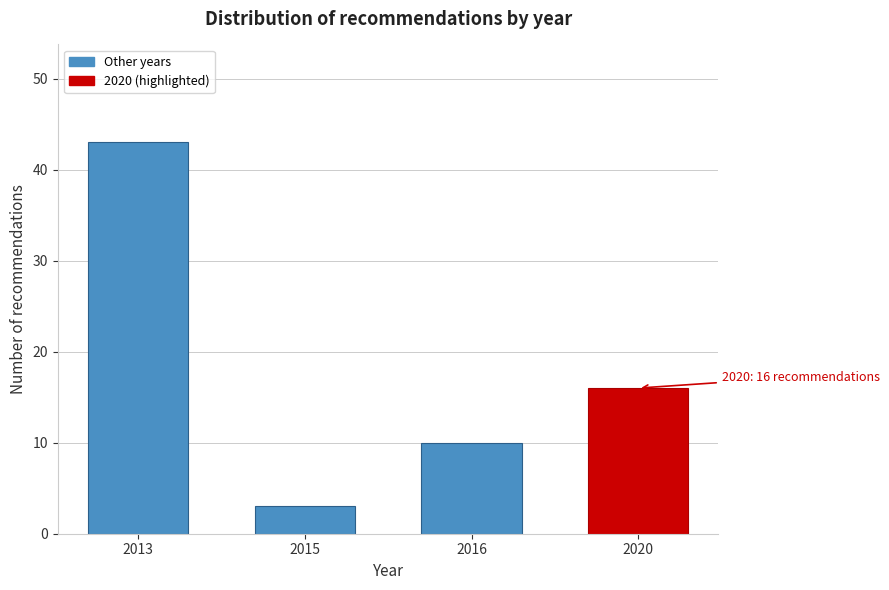

Reading left to right, extract all data points from this chart.

2013=43	2015=3	2016=10	2020=16